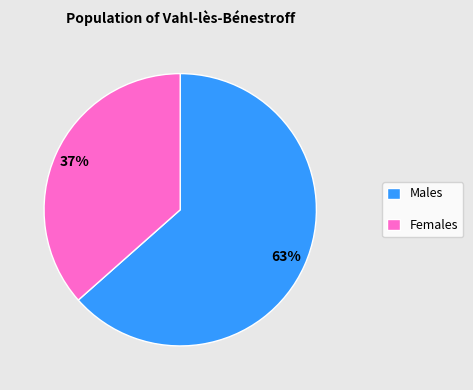

Do Males and Females together represent more than half of the pie?

Yes